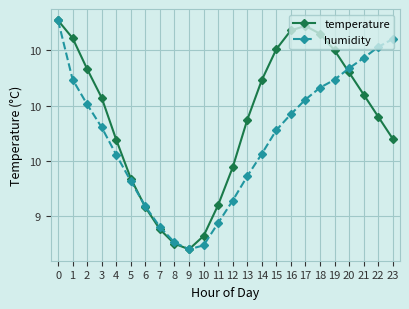

Does the chart have visible grid lines?

Yes